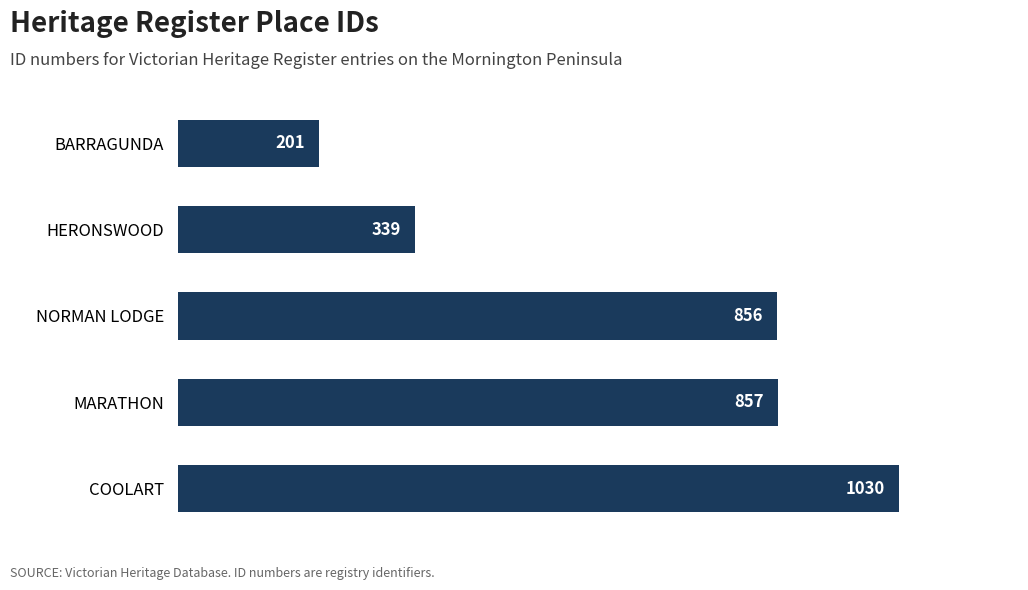

What is the maximum value shown in the chart?

1030